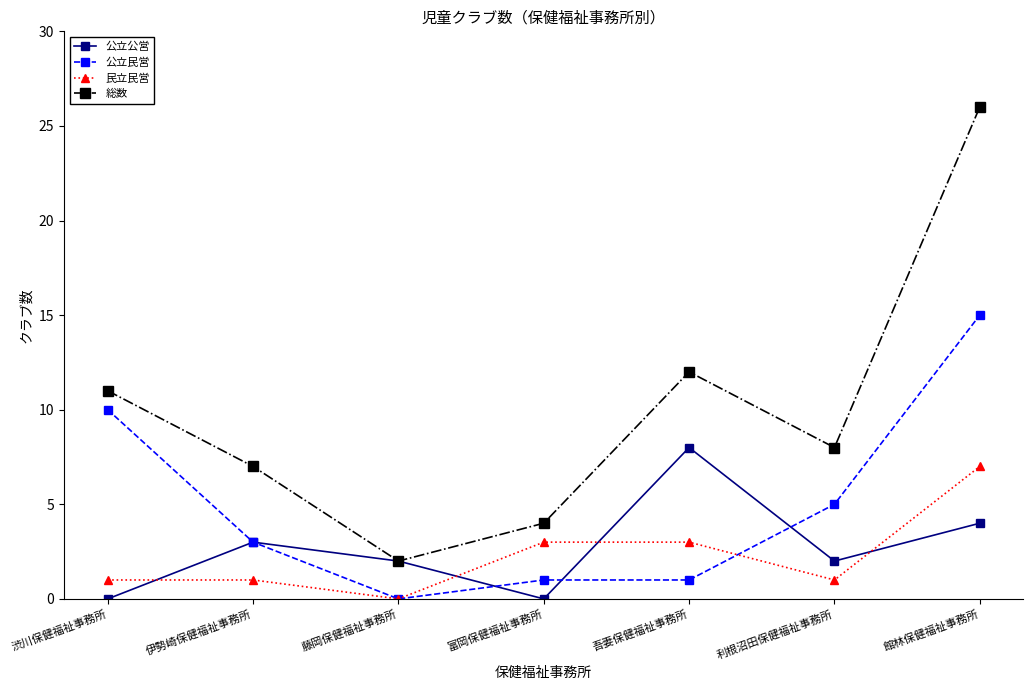

Is the value of 公立民営 at 吾妻保健福祉事務所 greater than the value of 民立民営 at 藤岡保健福祉事務所?

Yes